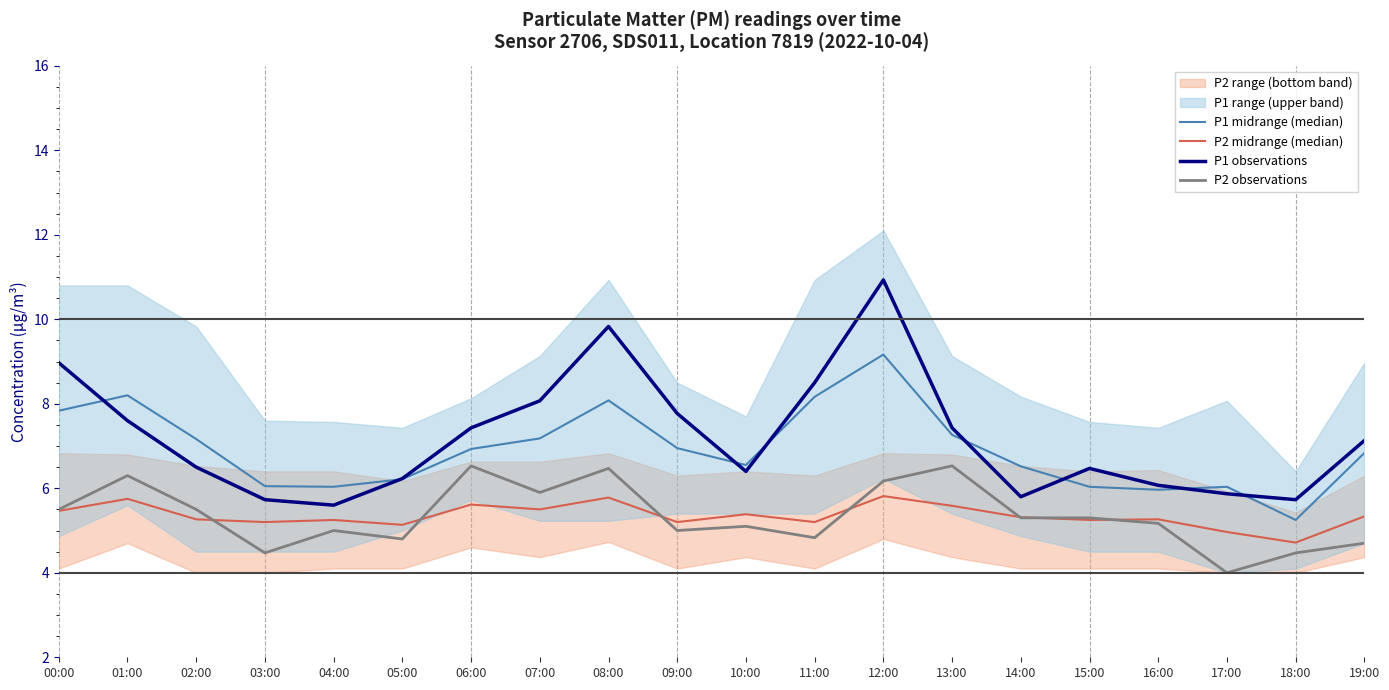

Which series changed the most between 00:00 and 13:00?

P1 observations